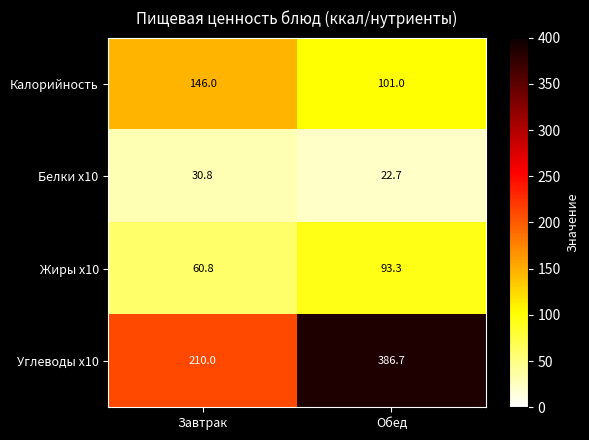

How many series are shown in this chart?

4